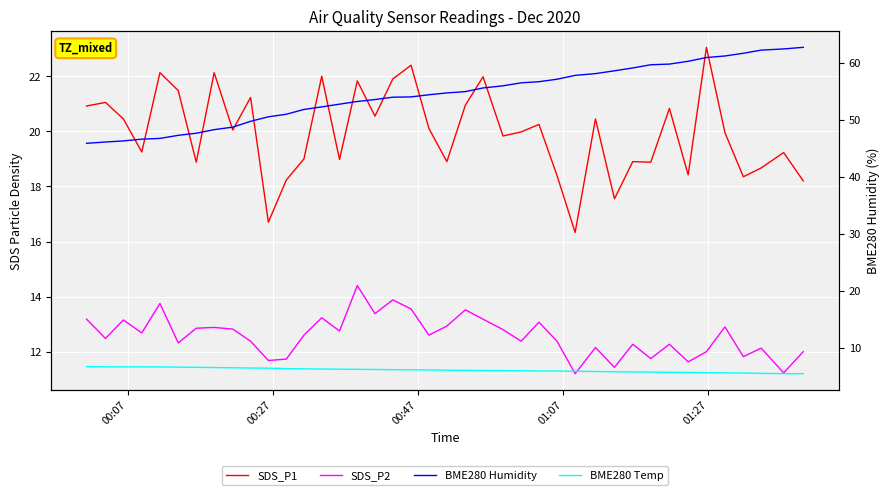

What is the maximum value shown in the chart?

62.7